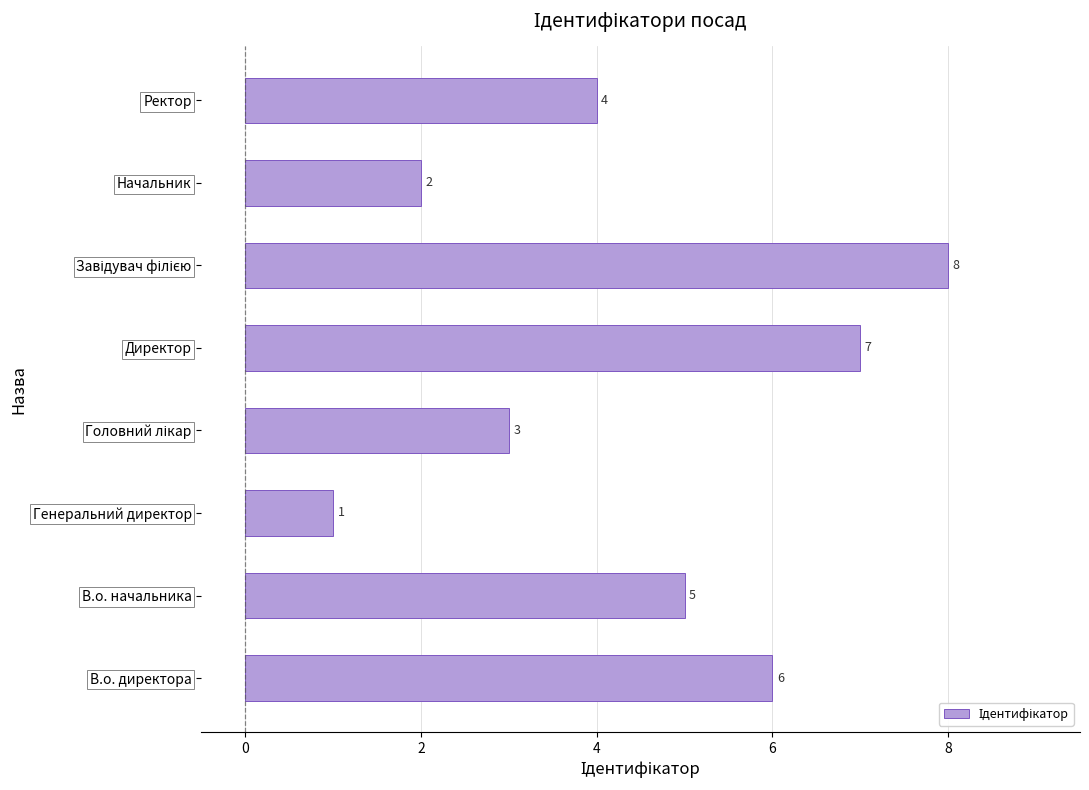

What is the difference between the maximum and minimum values?

7